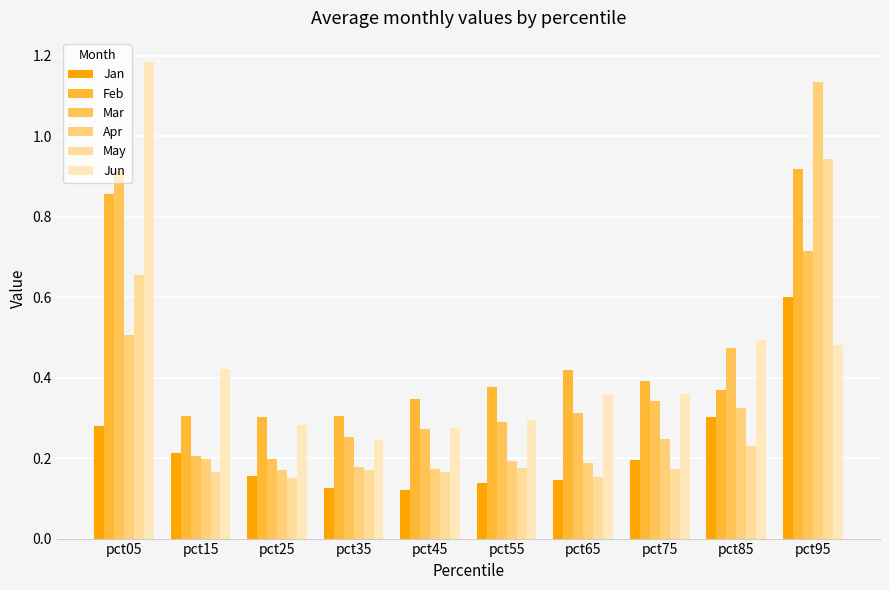

What is the smallest value displayed?

0.1